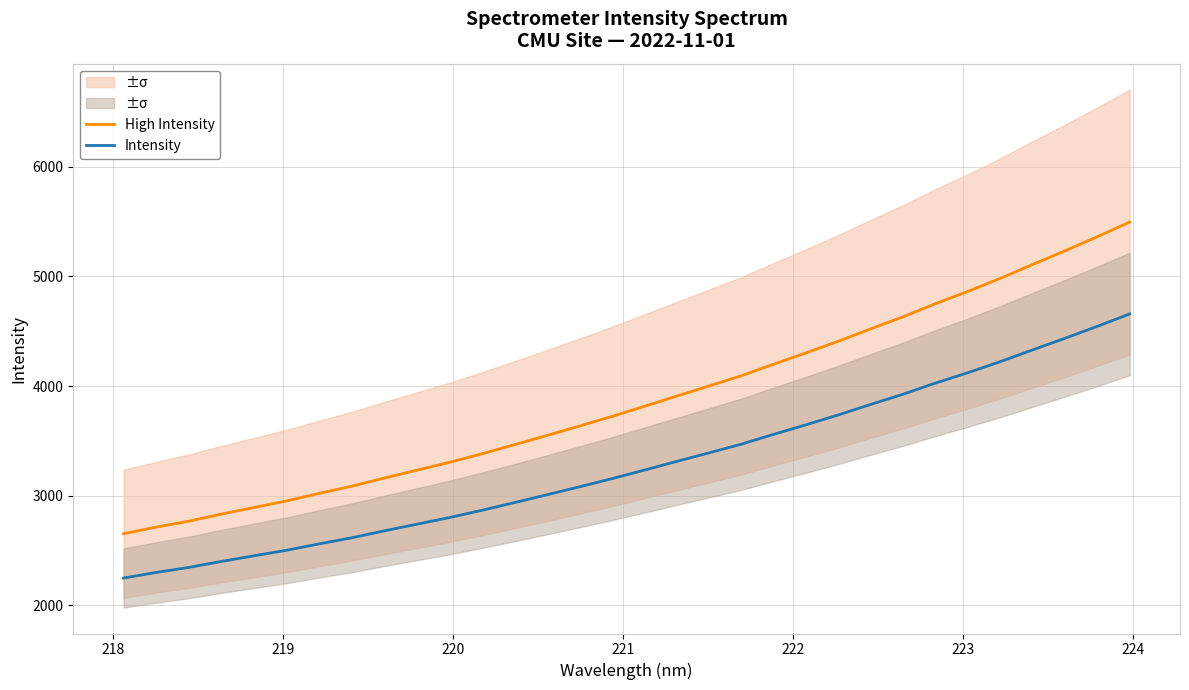

True or false: High Intensity and Intensity intersect in this chart.

False